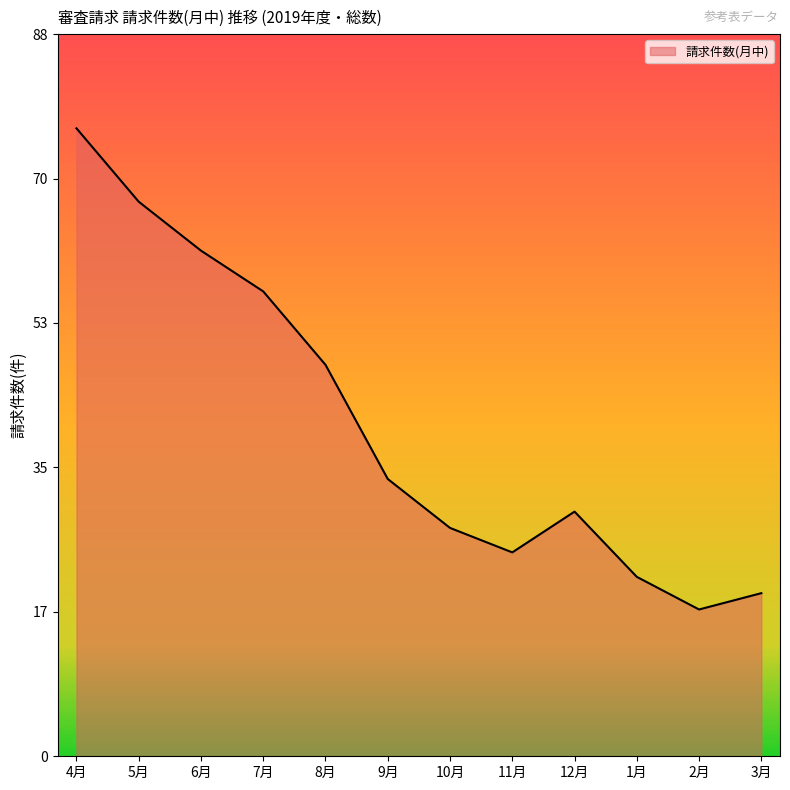

What is the ratio of the value at 3月 to the value at 9月?

0.6